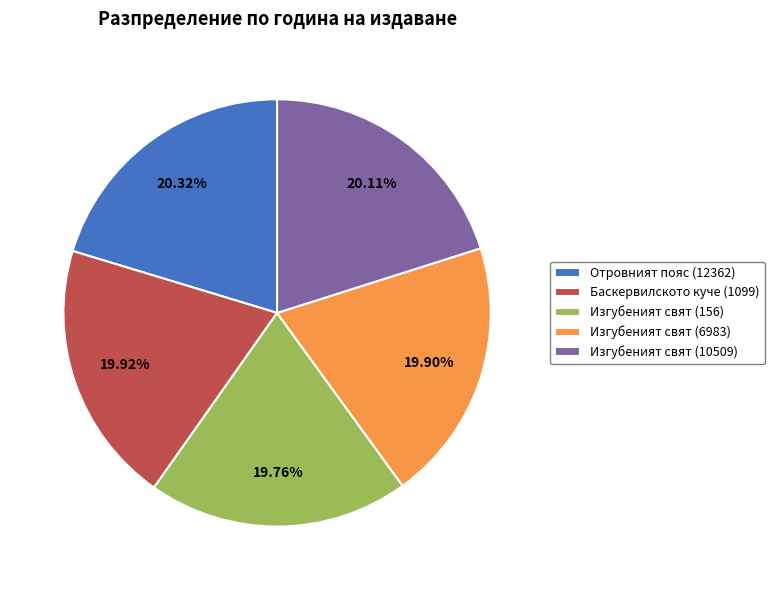

What percentage is the Изгубеният свят (156) slice, to the nearest percent?

20%